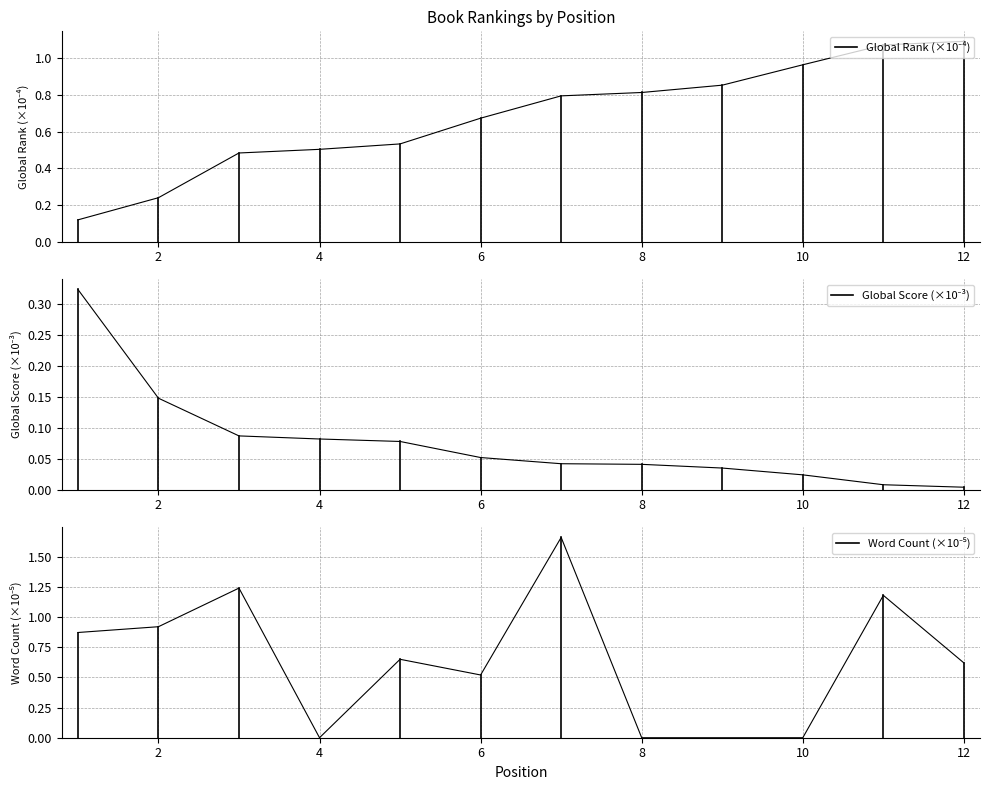

How many lines are shown in the chart?

3